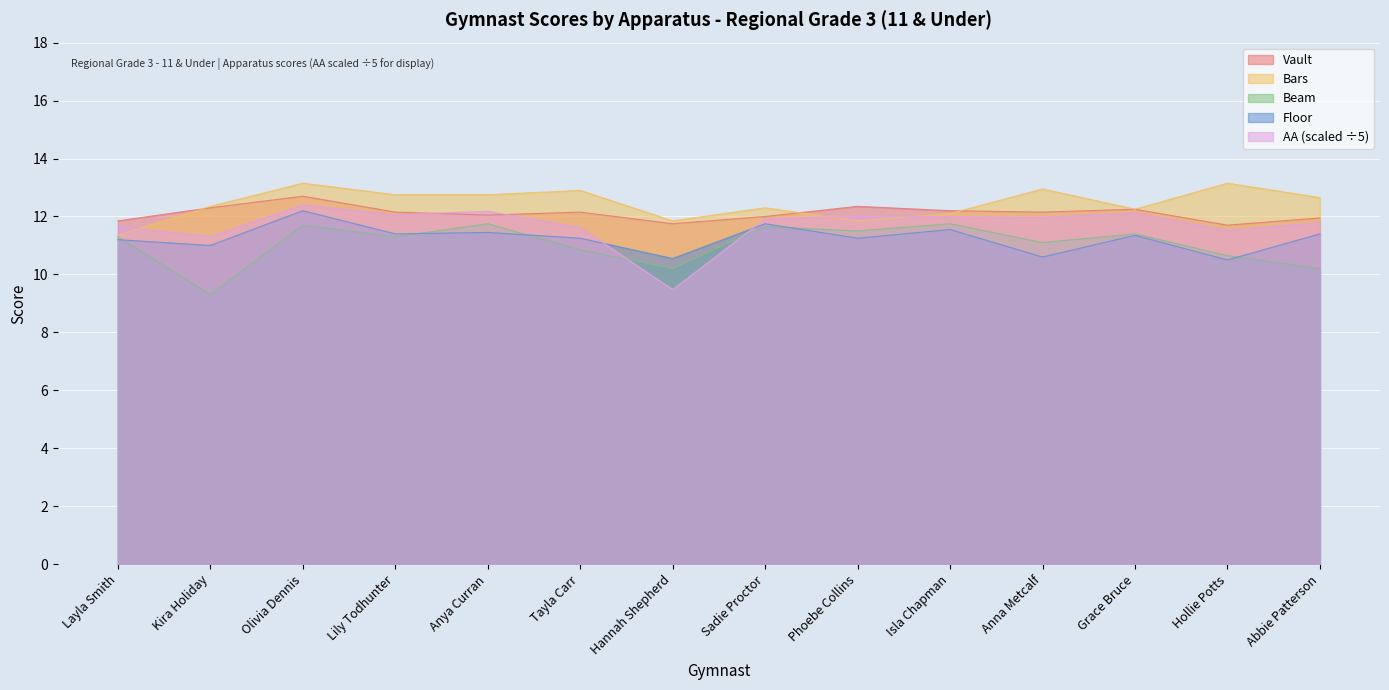

How many lines are shown in the chart?

5